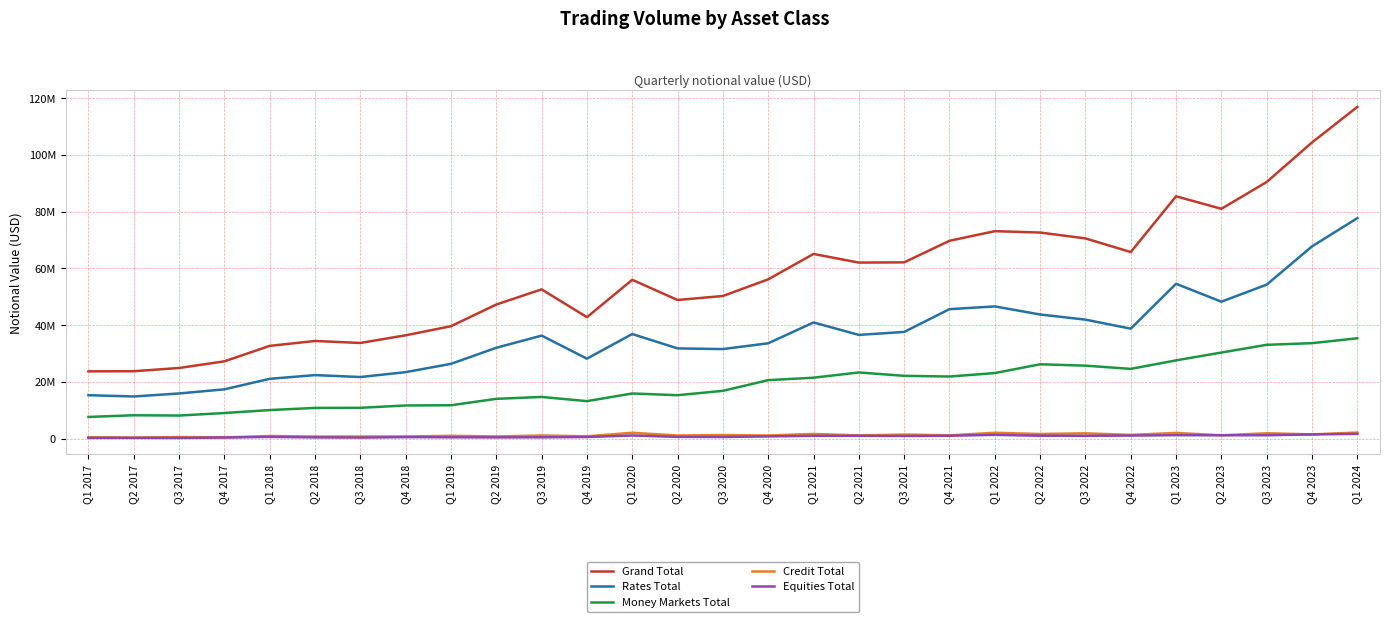

Is it true that Grand Total equals 73103404 at Q1 2022?

True